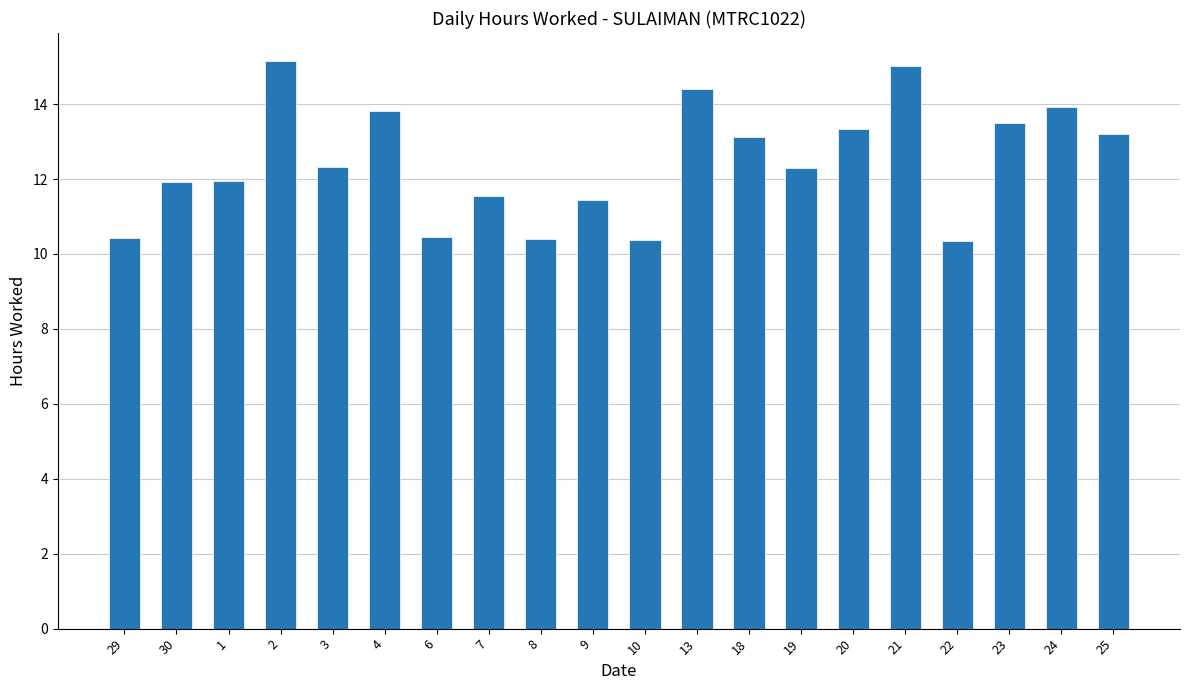

What is the sum of all values?

248.9